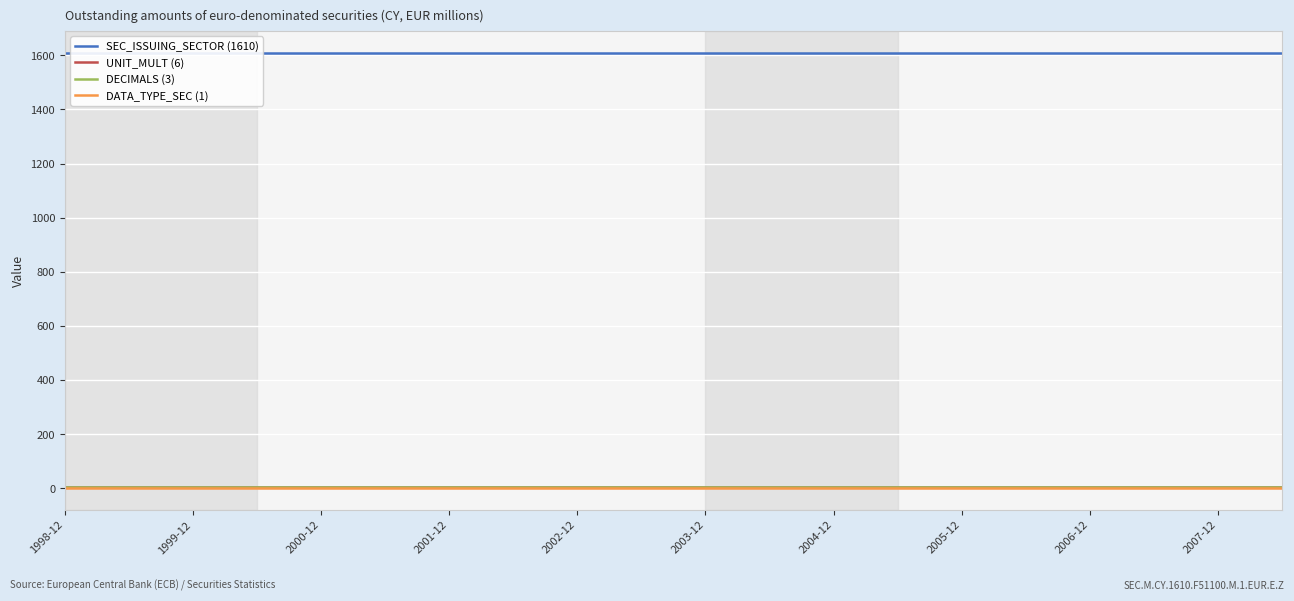

At which category is the sum across all series the highest?

1998-12